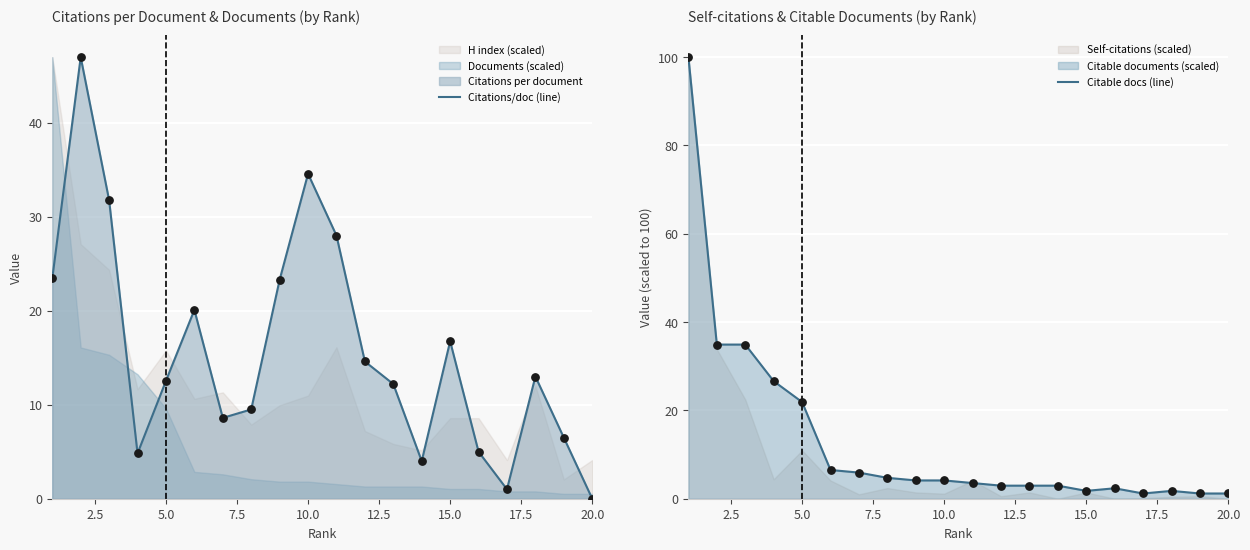

Which series reaches the minimum Y coordinate?

Citations/doc (line)